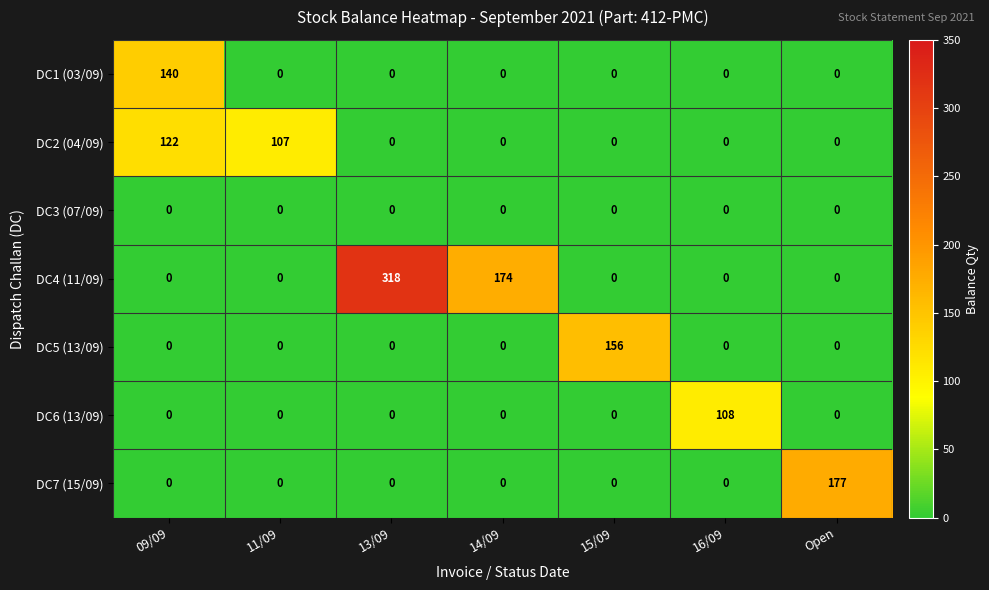

How many distinct data groups are displayed?

7